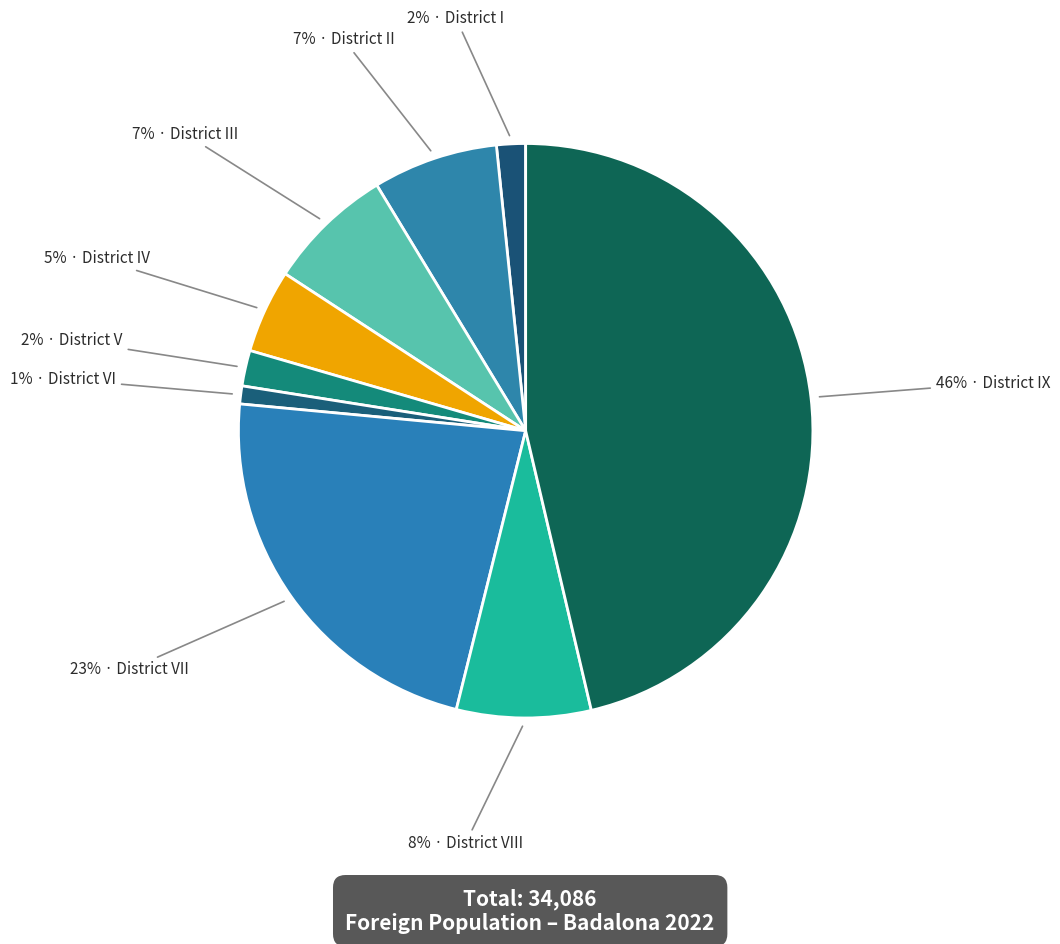

What is the largest slice in the pie chart?

District IX